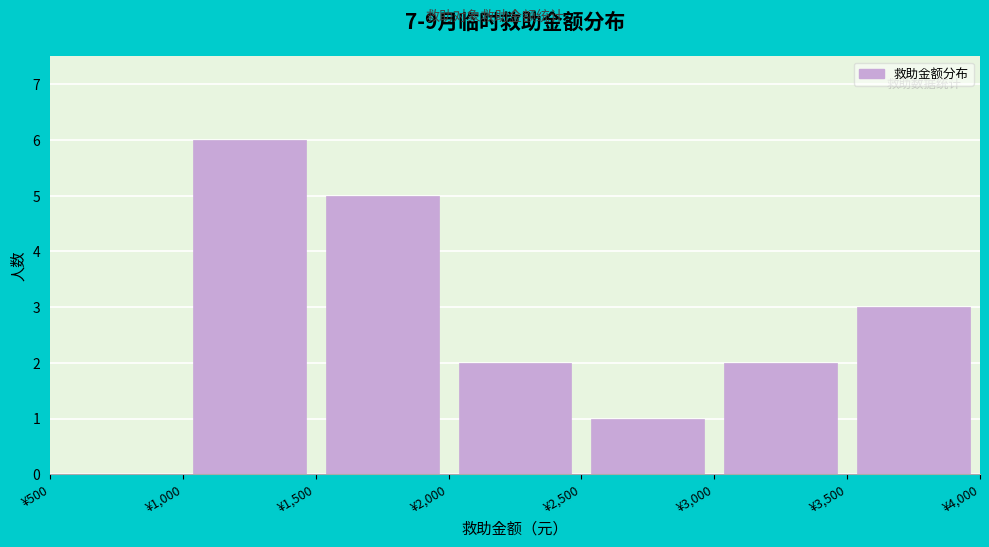

Reading left to right, transcribe this chart: for each bar, give the range it covers on the x-axis and its height. The values are not printed on the chart, so give them approximately, as read against the axis.

500 to 1000: 0
1000 to 1500: 6
1500 to 2000: 5
2000 to 2500: 2
2500 to 3000: 1
3000 to 3500: 2
3500 to 4000: 3